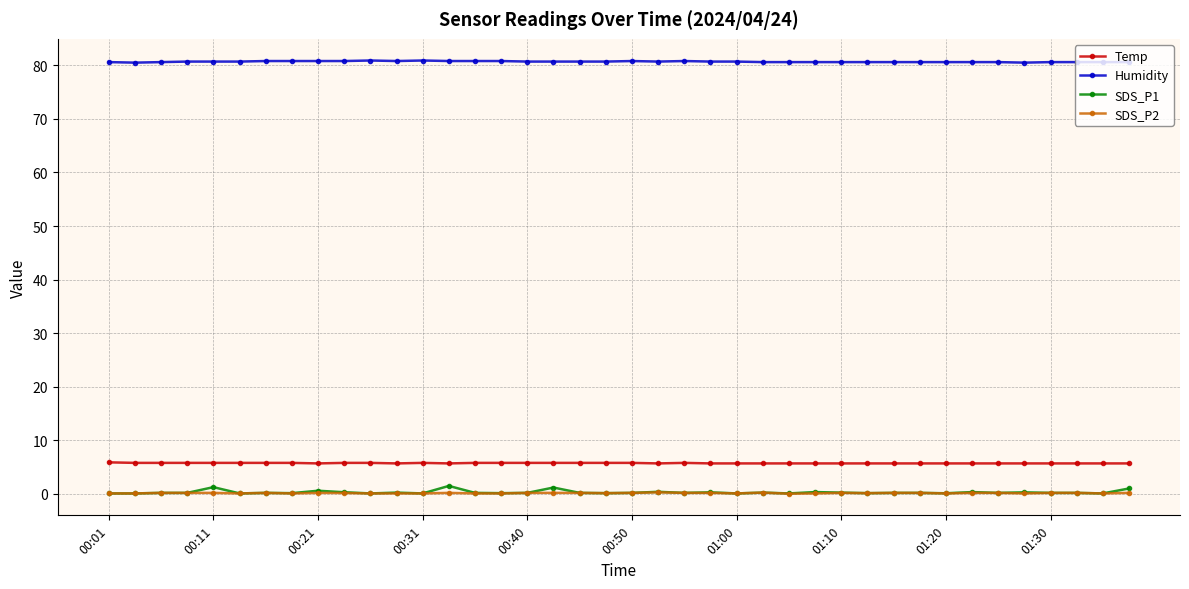

True or false: SDS_P1 has more than 1 points higher than both neighbors.

True